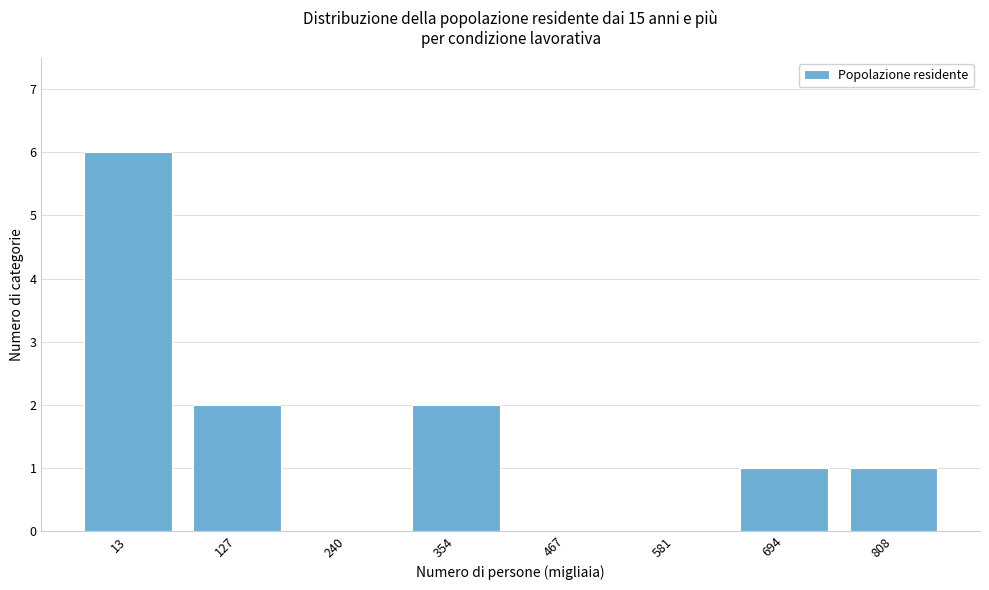

Reading left to right, extract all data points from this chart.

13=6	127=2	240=0	354=2	467=0	581=0	694=1	808=1